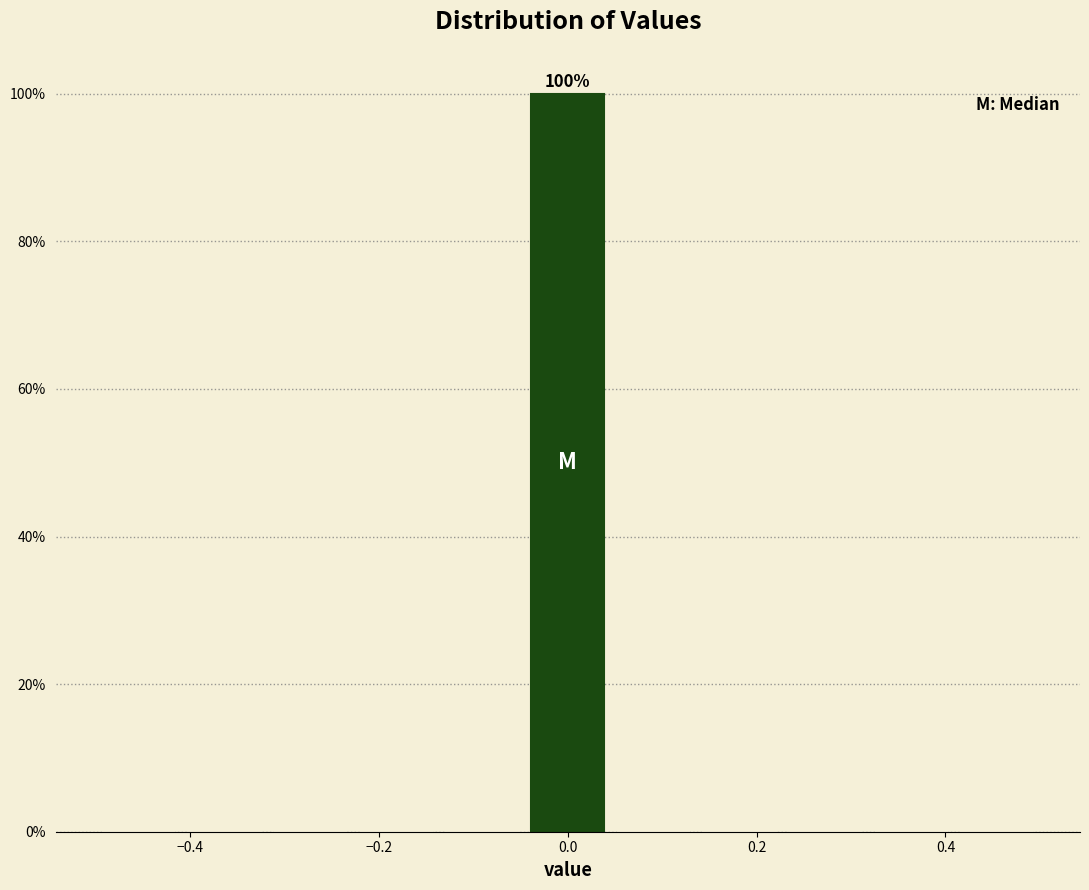

Over which range of the x-axis is the bar tallest?

-0.04 to 0.04